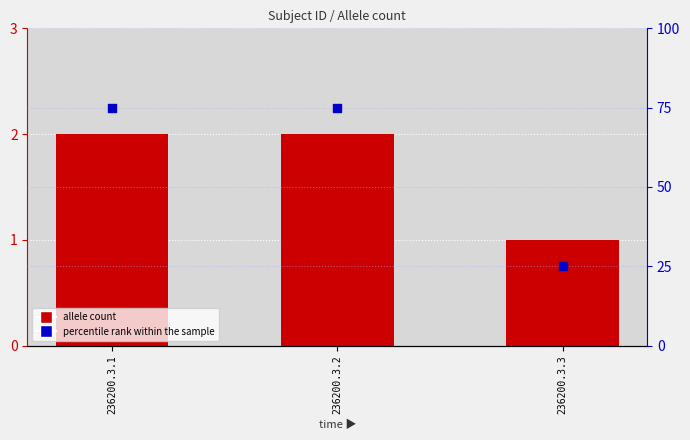

Which series has the largest Y range (max minus min)?

percentile rank within the sample